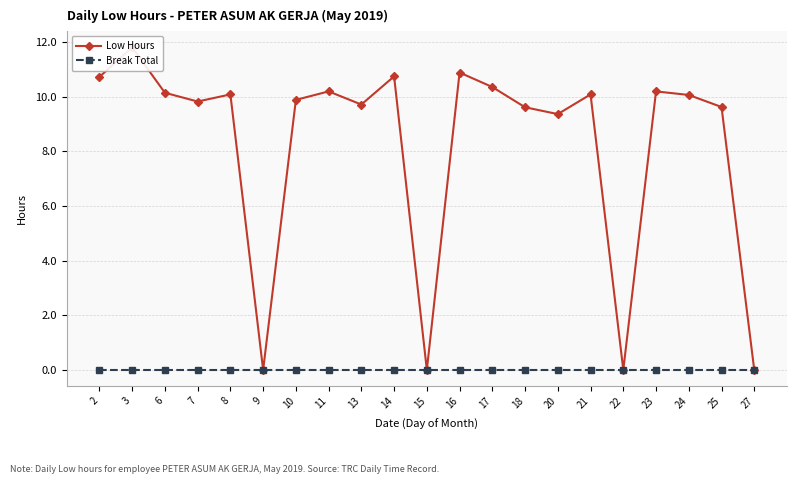

What value does the Low Hours series have at 13?

9.7